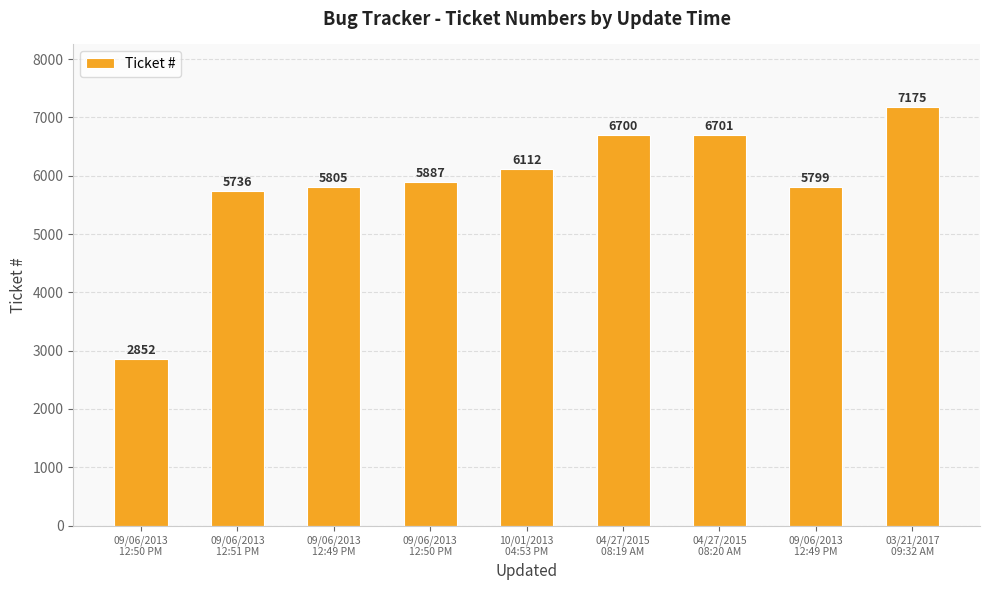

Rank the categories by value from highest to lowest.

03/21/2017
09:32 AM, 04/27/2015
08:20 AM, 04/27/2015
08:19 AM, 10/01/2013
04:53 PM, 09/06/2013
12:50 PM, 09/06/2013
12:49 PM, 09/06/2013
12:49 PM, 09/06/2013
12:51 PM, 09/06/2013
12:50 PM